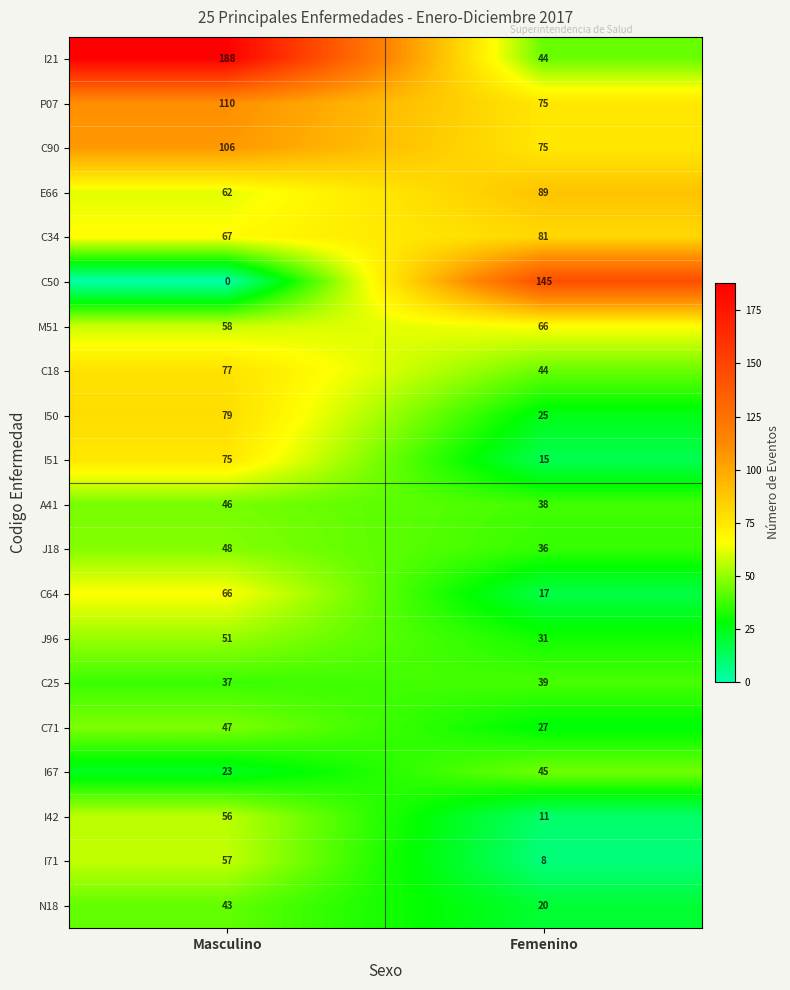

Is it true that C90 equals 106 at Masculino?

True